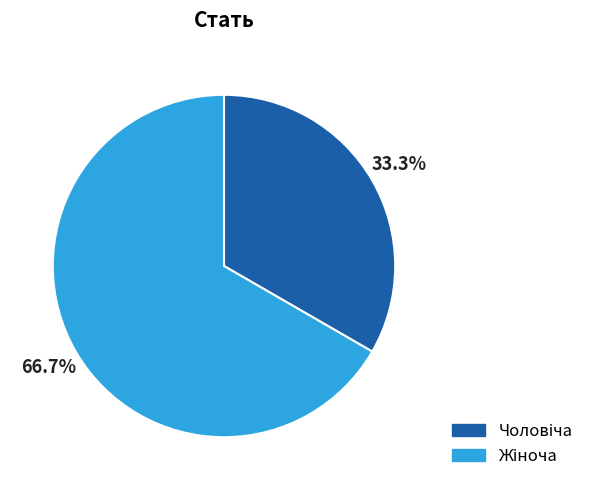

Is there any slice that represents more than half of the pie?

Yes